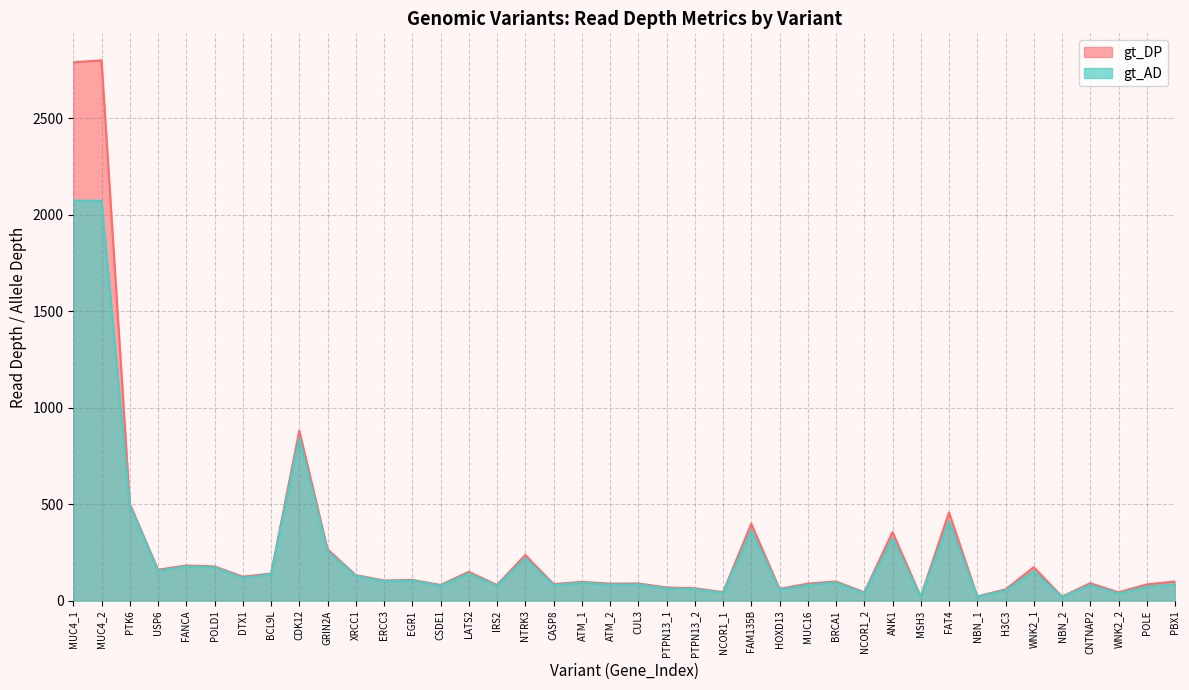

What is the label of the 14th point from the right?

MUC16